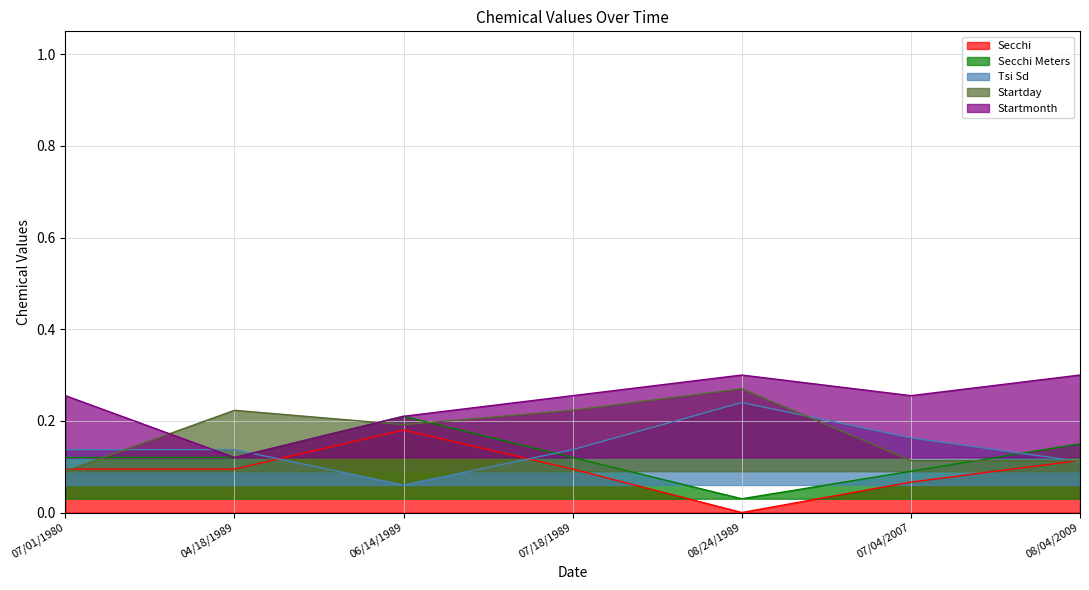

Reading right to left, transcribe all the data shown in this chart.

Secchi: 0.1	0.1	0.0	0.1	0.2	0.1	0.1
Secchi Meters: 0.1	0.1	0.0	0.1	0.2	0.1	0.1
Tsi Sd: 0.1	0.2	0.2	0.1	0.1	0.1	0.1
Startday: 0.1	0.1	0.3	0.2	0.2	0.2	0.1
Startmonth: 0.3	0.3	0.3	0.3	0.2	0.1	0.3